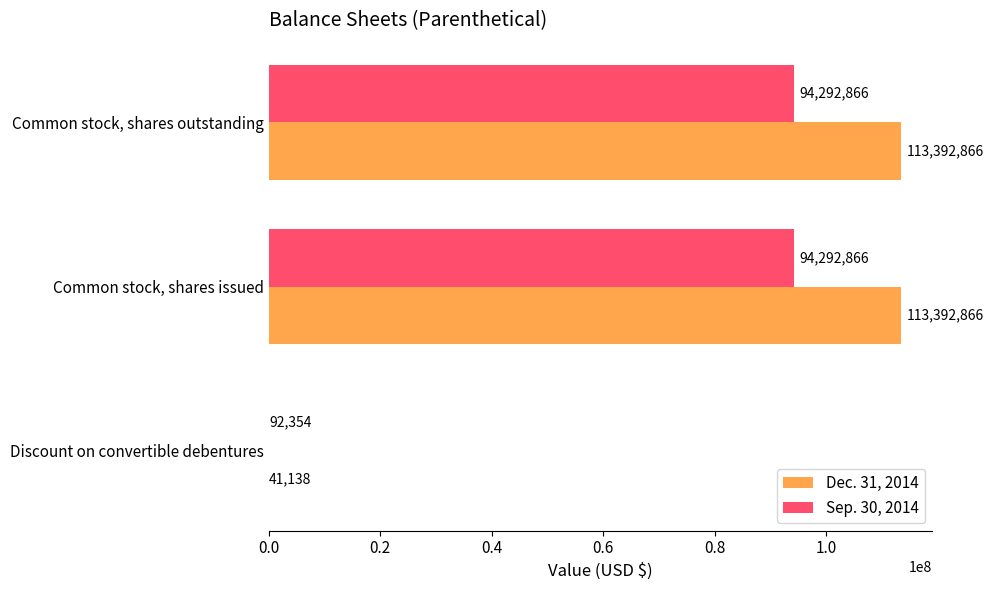

The value of Sep. 30, 2014 at Common stock, shares issued is 94292866. True or false?

True